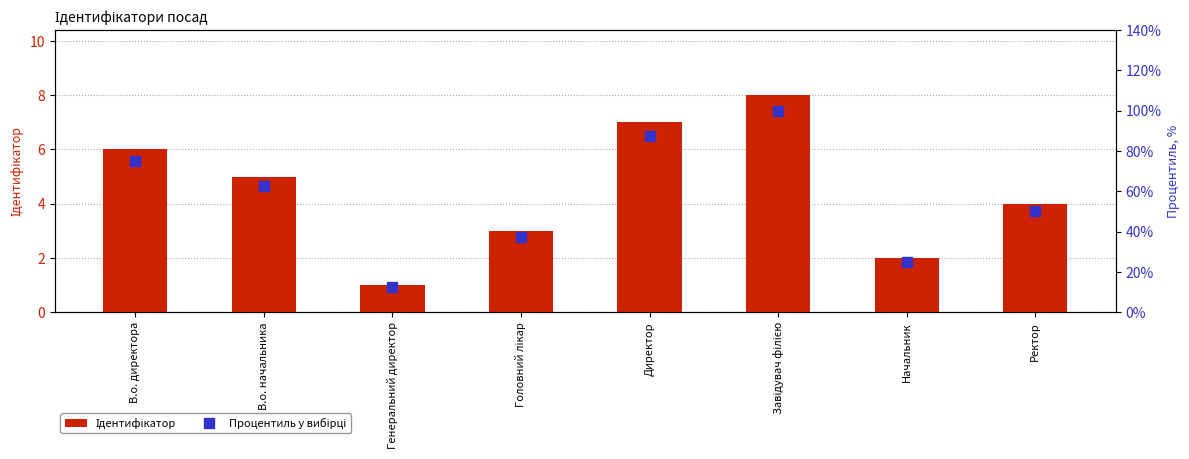

At how many categories does at least one series exceed 91?

1